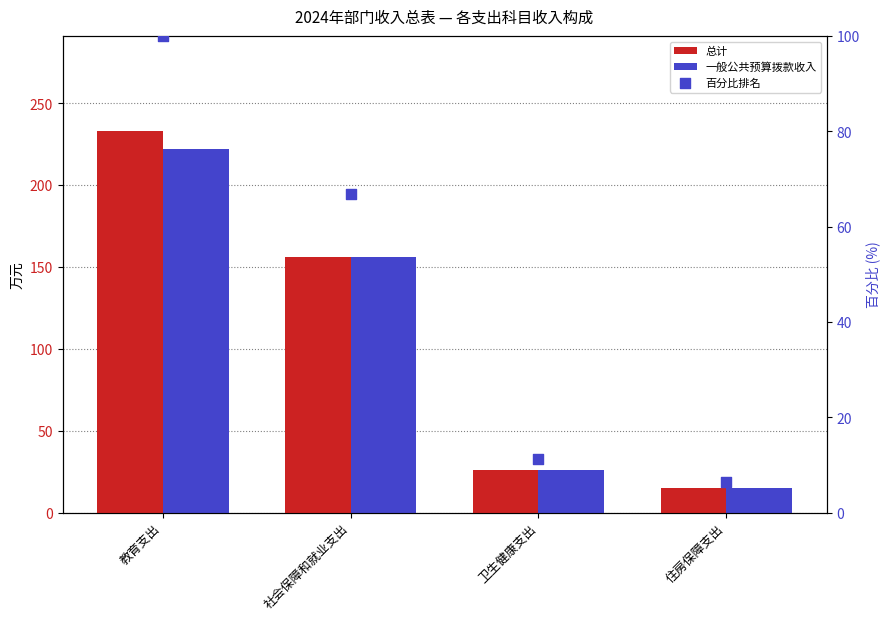

What is the total value across all series at 住房保障支出?

35.7